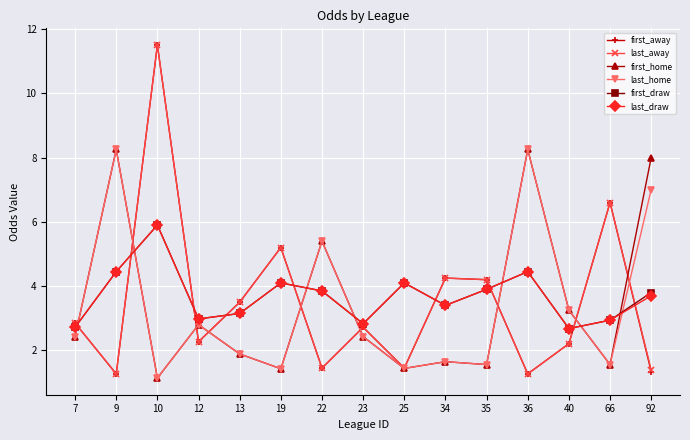

Is it true that first_draw equals 3.8 at 92?

True